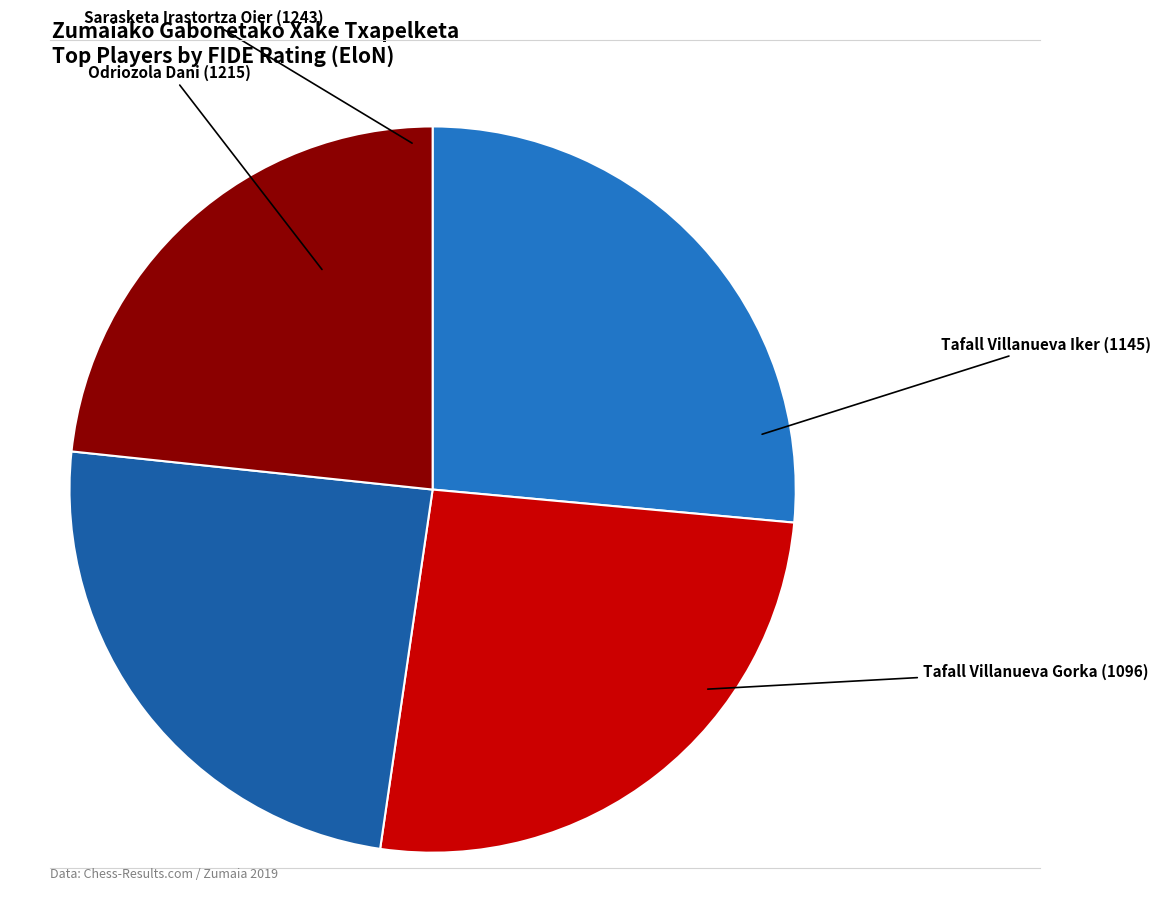

Do Odriozola Dani and Tafall Villanueva Gorka together represent more than half of the pie?

No